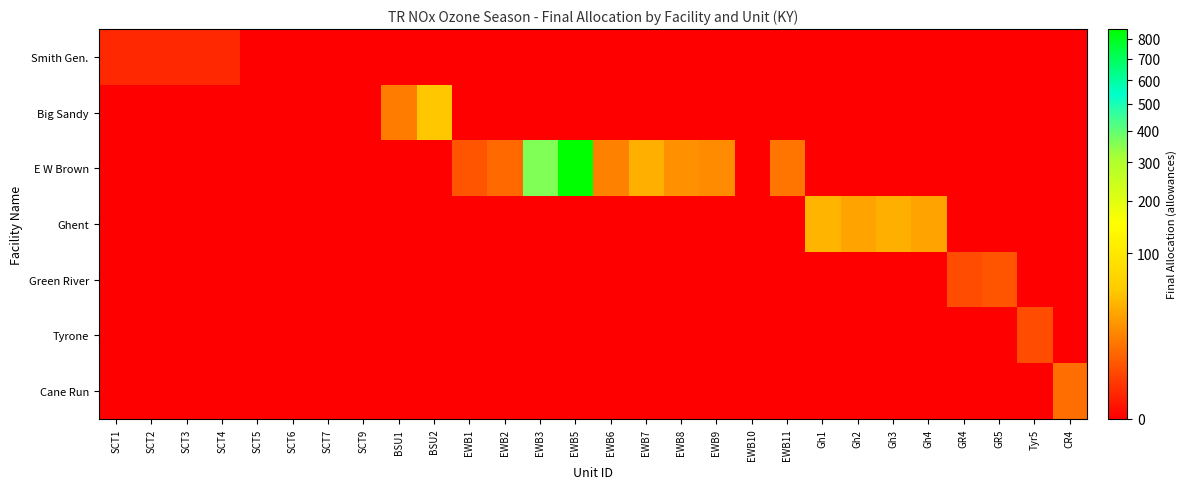

Reading left to right, transcribe all the data shown in this chart.

Smith Gen.: SCT1=1	SCT2=1	SCT3=1	SCT4=1	SCT5=0	SCT6=0	SCT7=0	SCT9=0	BSU1=0	BSU2=0	EWB1=0	EWB2=0	EWB3=0	EWB5=0	EWB6=0	EWB7=0	EWB8=0	EWB9=0	EWB10=0	EWB11=0	Gh1=0	Gh2=0	Gh3=0	Gh4=0	GR4=0	GR5=0	Tyr5=0	CR4=0
Big Sandy: SCT1=0	SCT2=0	SCT3=0	SCT4=0	SCT5=0	SCT6=0	SCT7=0	SCT9=0	BSU1=16	BSU2=52	EWB1=0	EWB2=0	EWB3=0	EWB5=0	EWB6=0	EWB7=0	EWB8=0	EWB9=0	EWB10=0	EWB11=0	Gh1=0	Gh2=0	Gh3=0	Gh4=0	GR4=0	GR5=0	Tyr5=0	CR4=0
E W Brown: SCT1=0	SCT2=0	SCT3=0	SCT4=0	SCT5=0	SCT6=0	SCT7=0	SCT9=0	BSU1=0	BSU2=0	EWB1=6	EWB2=11	EWB3=359	EWB5=852	EWB6=18	EWB7=38	EWB8=23	EWB9=21	EWB10=0	EWB11=14	Gh1=0	Gh2=0	Gh3=0	Gh4=0	GR4=0	GR5=0	Tyr5=0	CR4=0
Ghent: SCT1=0	SCT2=0	SCT3=0	SCT4=0	SCT5=0	SCT6=0	SCT7=0	SCT9=0	BSU1=0	BSU2=0	EWB1=0	EWB2=0	EWB3=0	EWB5=0	EWB6=0	EWB7=0	EWB8=0	EWB9=0	EWB10=0	EWB11=0	Gh1=40	Gh2=31	Gh3=37	Gh4=32	GR4=0	GR5=0	Tyr5=0	CR4=0
Green River: SCT1=0	SCT2=0	SCT3=0	SCT4=0	SCT5=0	SCT6=0	SCT7=0	SCT9=0	BSU1=0	BSU2=0	EWB1=0	EWB2=0	EWB3=0	EWB5=0	EWB6=0	EWB7=0	EWB8=0	EWB9=0	EWB10=0	EWB11=0	Gh1=0	Gh2=0	Gh3=0	Gh4=0	GR4=5	GR5=6	Tyr5=0	CR4=0
Tyrone: SCT1=0	SCT2=0	SCT3=0	SCT4=0	SCT5=0	SCT6=0	SCT7=0	SCT9=0	BSU1=0	BSU2=0	EWB1=0	EWB2=0	EWB3=0	EWB5=0	EWB6=0	EWB7=0	EWB8=0	EWB9=0	EWB10=0	EWB11=0	Gh1=0	Gh2=0	Gh3=0	Gh4=0	GR4=0	GR5=0	Tyr5=5	CR4=0
Cane Run: SCT1=0	SCT2=0	SCT3=0	SCT4=0	SCT5=0	SCT6=0	SCT7=0	SCT9=0	BSU1=0	BSU2=0	EWB1=0	EWB2=0	EWB3=0	EWB5=0	EWB6=0	EWB7=0	EWB8=0	EWB9=0	EWB10=0	EWB11=0	Gh1=0	Gh2=0	Gh3=0	Gh4=0	GR4=0	GR5=0	Tyr5=0	CR4=12